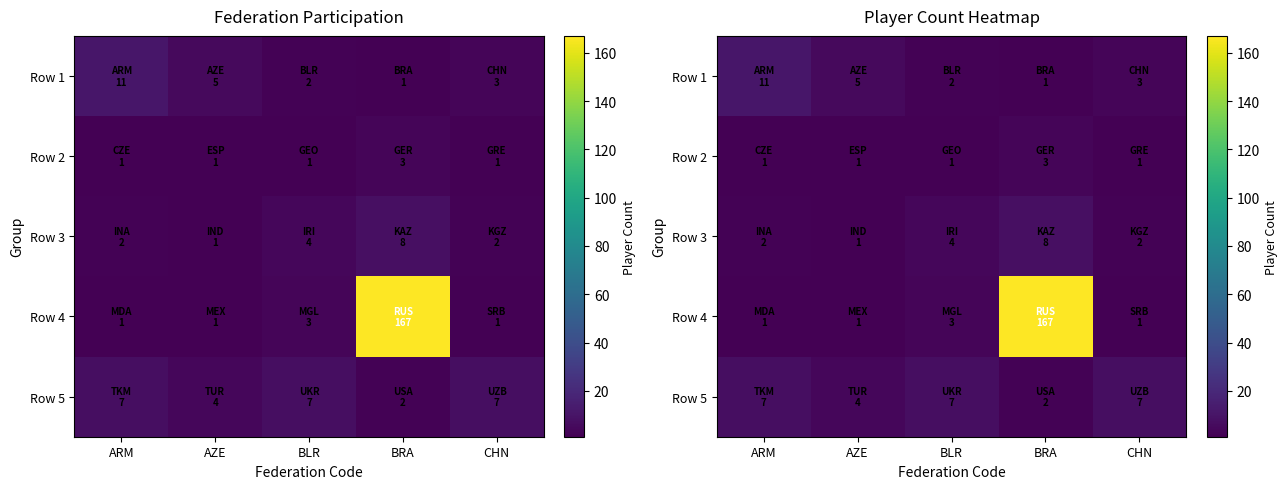

At AZE, list the series in order from smallest to largest.

Row 2, Row 3, Row 4, Row 5, Row 1